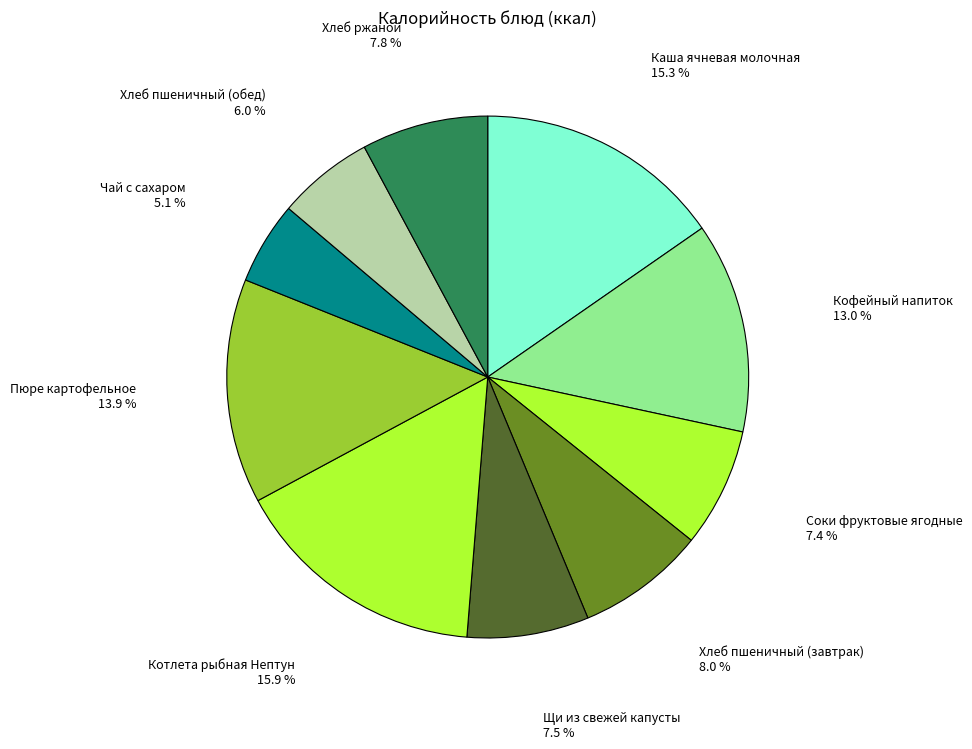

How many segments does this pie chart have?

10